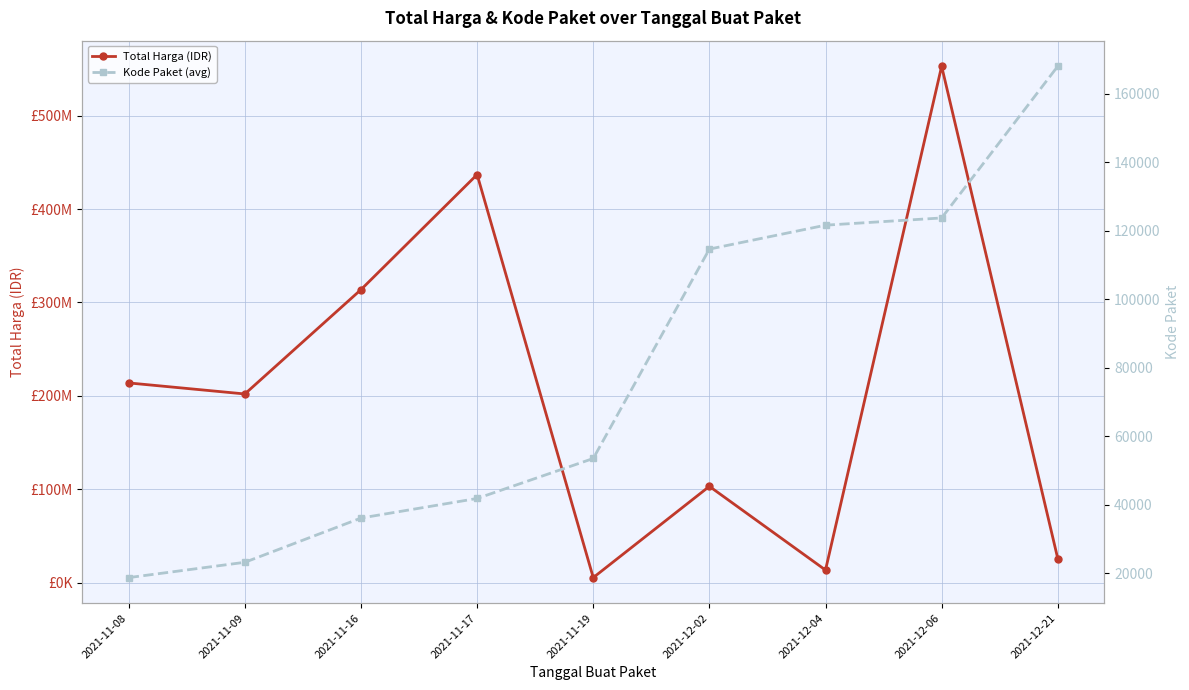

What is the spread (max minus min) of values at 2021-12-06?

552984021